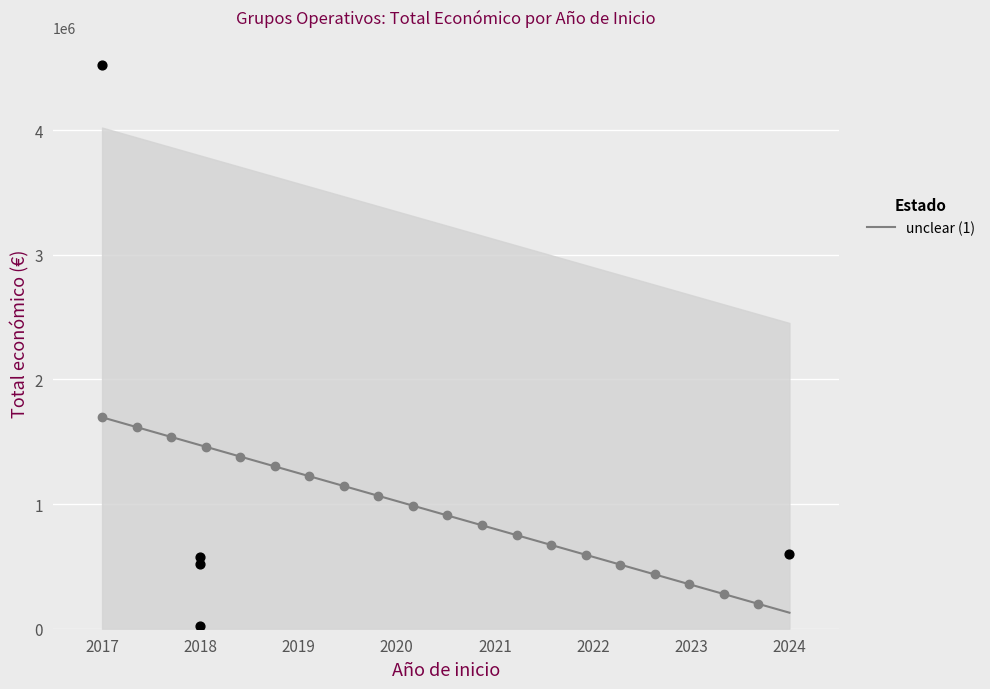

What is the ratio of the value at 2024 to the value at 2018?

1.0